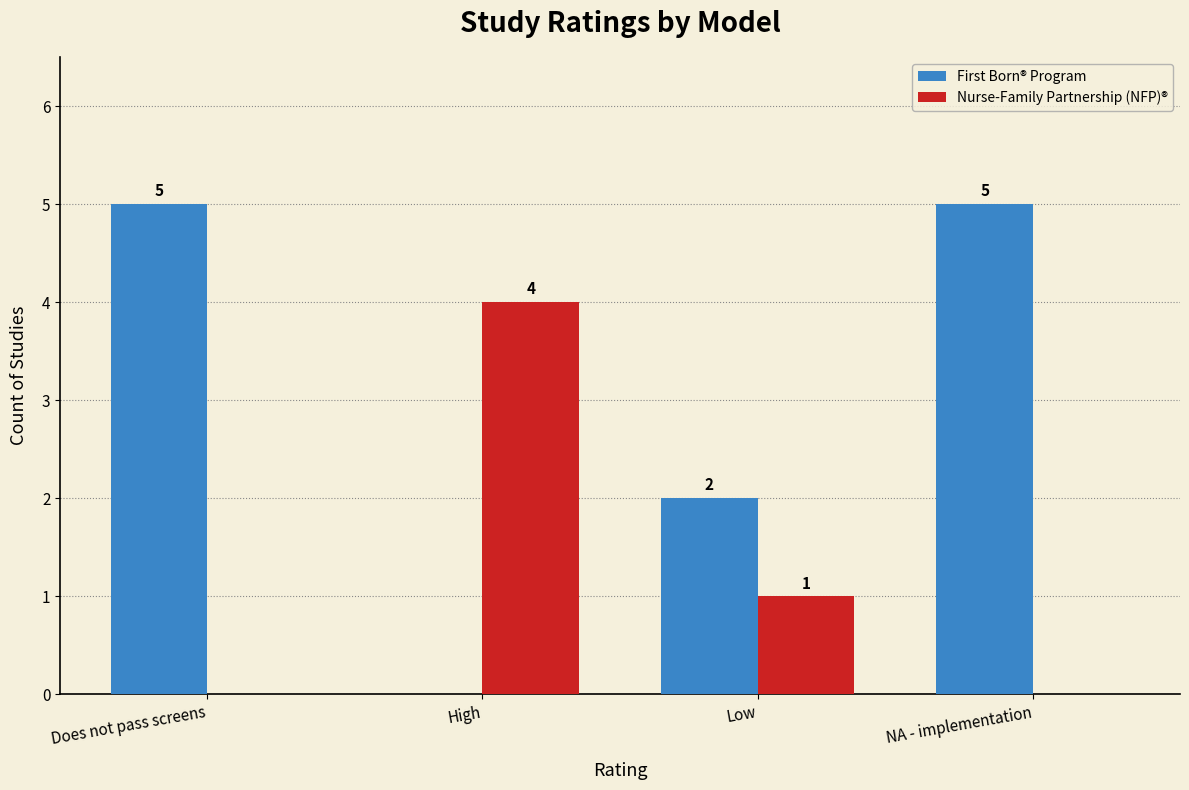

How many series are shown in this chart?

2